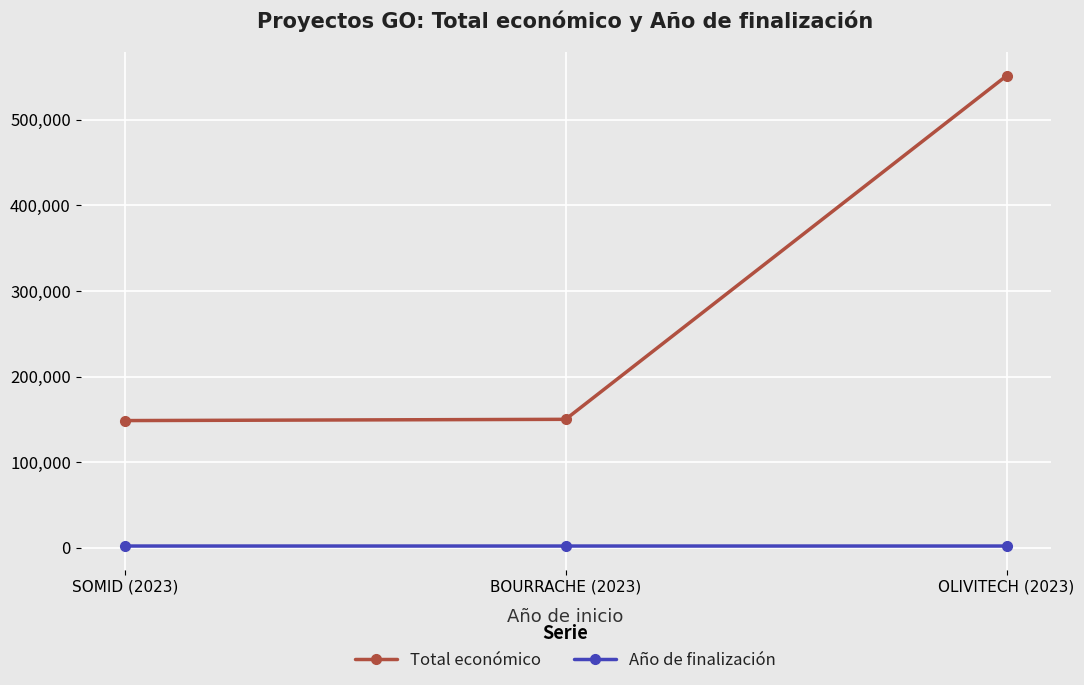

What is the sum of the Total económico values at OLIVITECH (2023) and SOMID (2023)?

699730